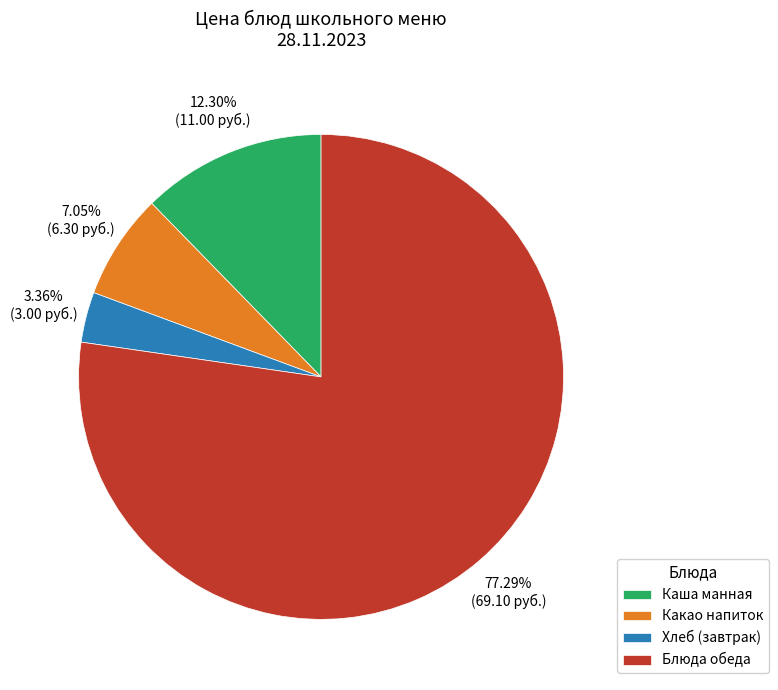

Which slice represents more than half of the pie?

Блюда обеда